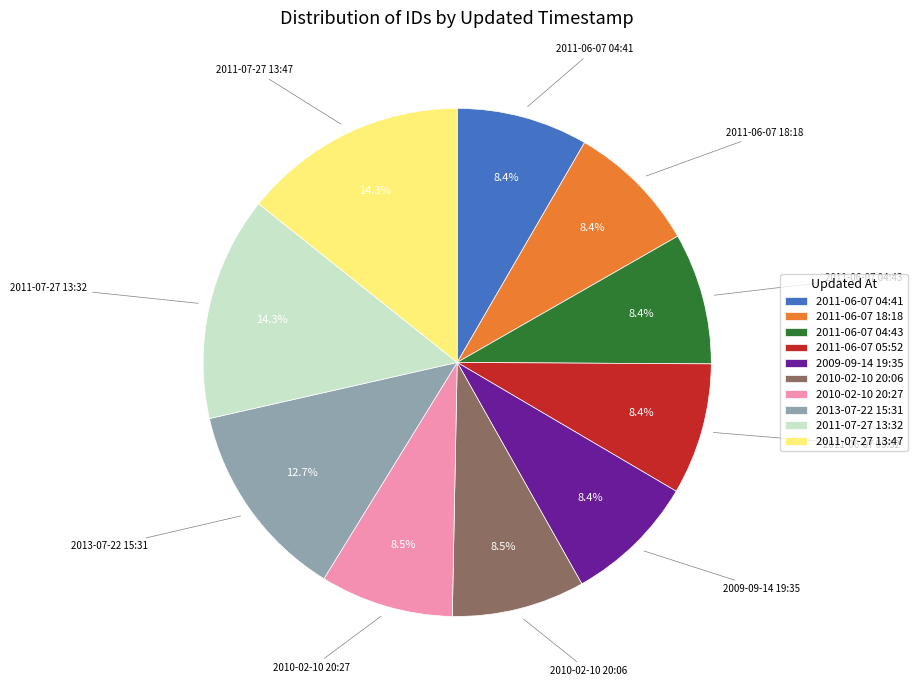

The 2011-06-07 04:41 slice represents 8% of the pie. True or false?

True